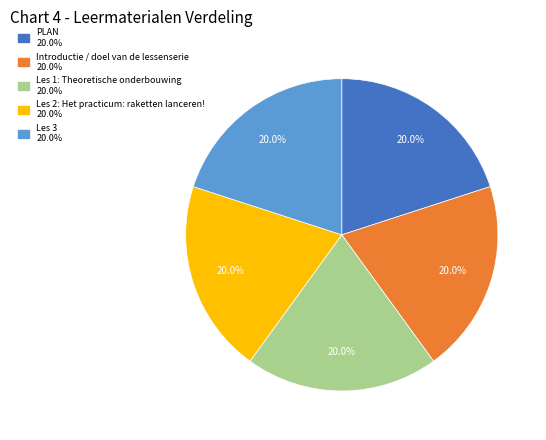

To the nearest percent, what portion does Introductie / doel van de lessenserie represent?

20%